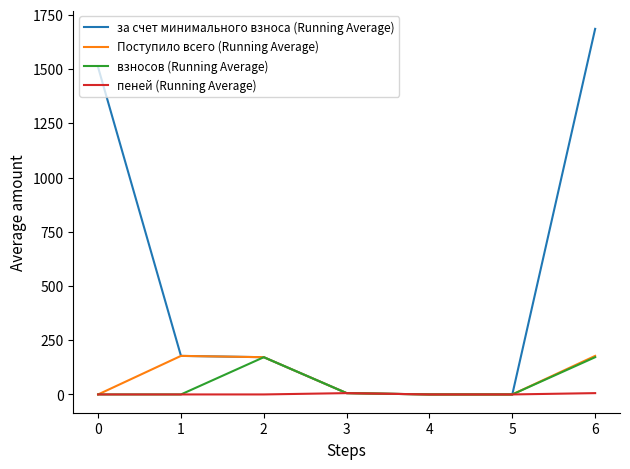

The взносов (Running Average) series shows 56.2 at 0. True or false?

False